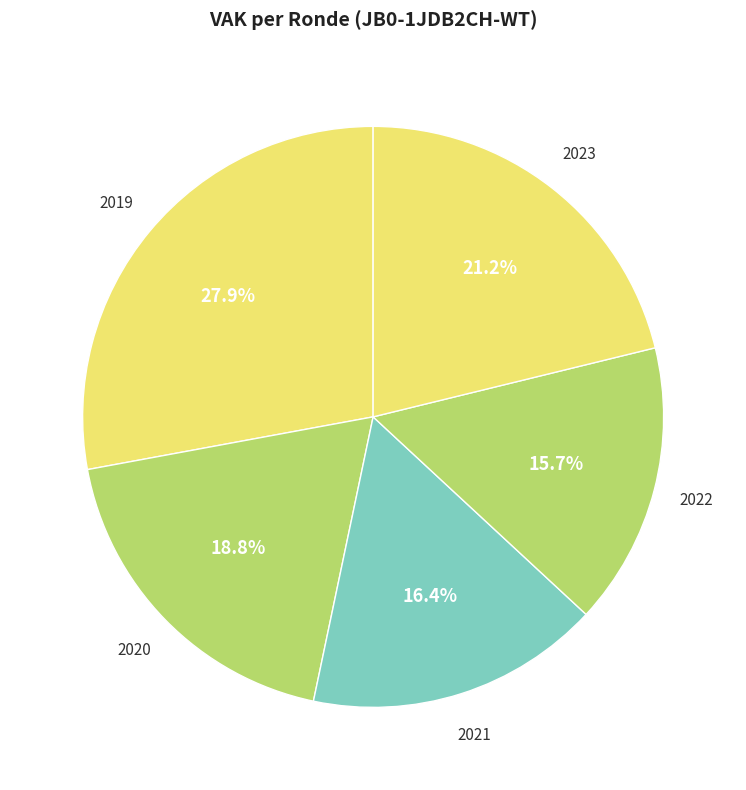

How many slices are in this pie chart?

5